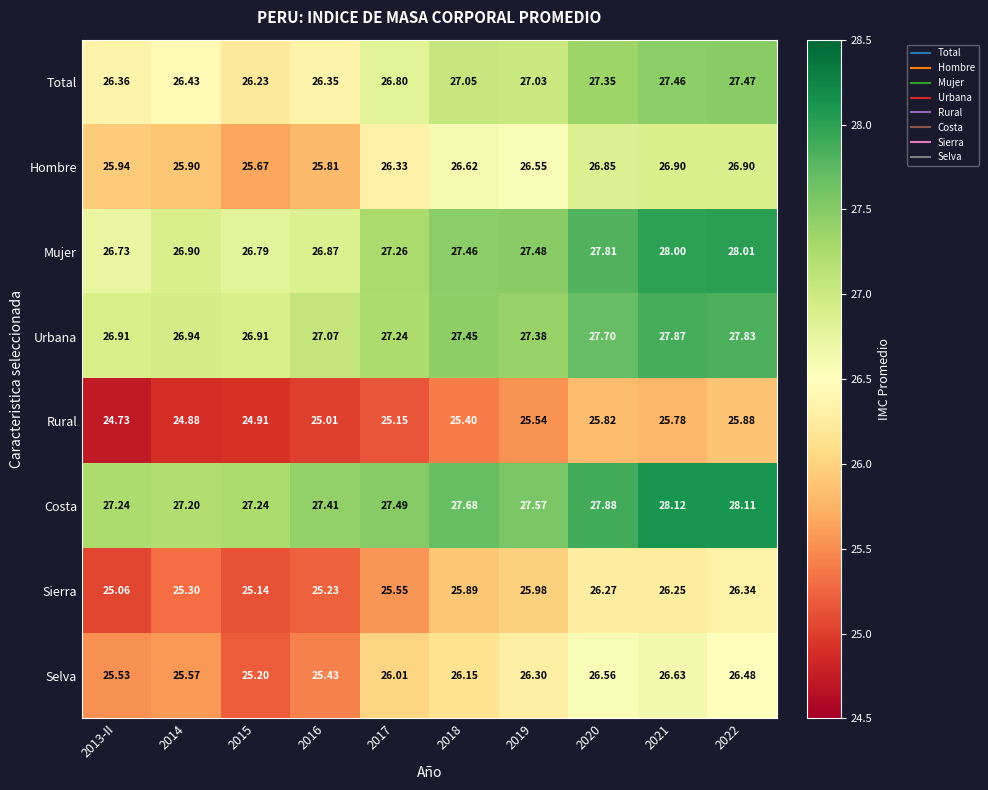

At which category does the chart reach its minimum across all series?

2013-II